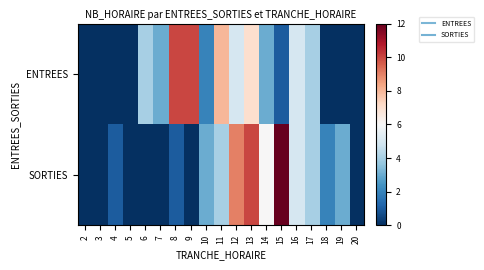

Which series changed the most between 16 and 19?

ENTREES